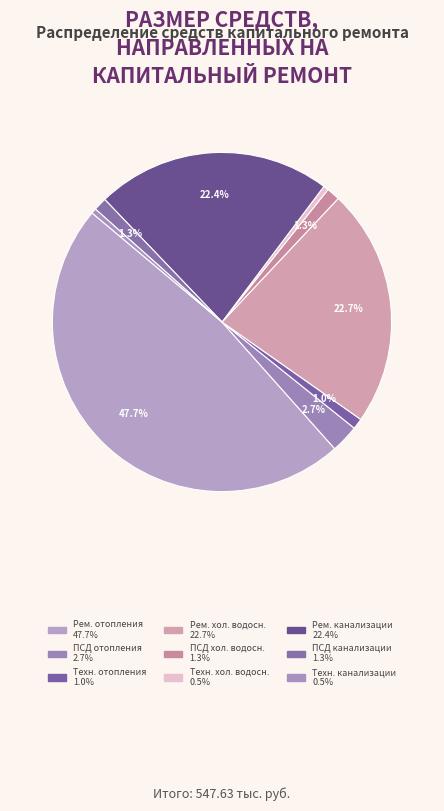

What is the smallest slice in the pie chart?

Технадзор на ремонт систем канализации